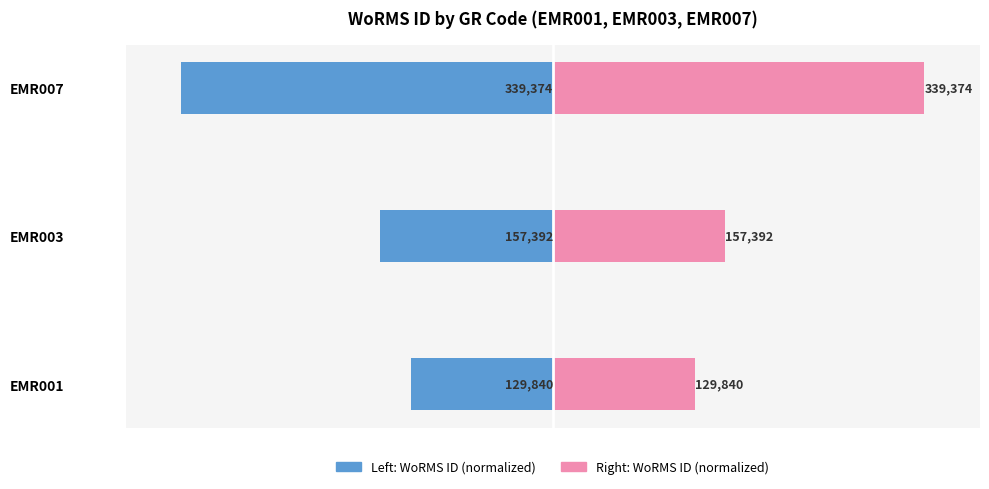

Count the number of categories in the chart.

3